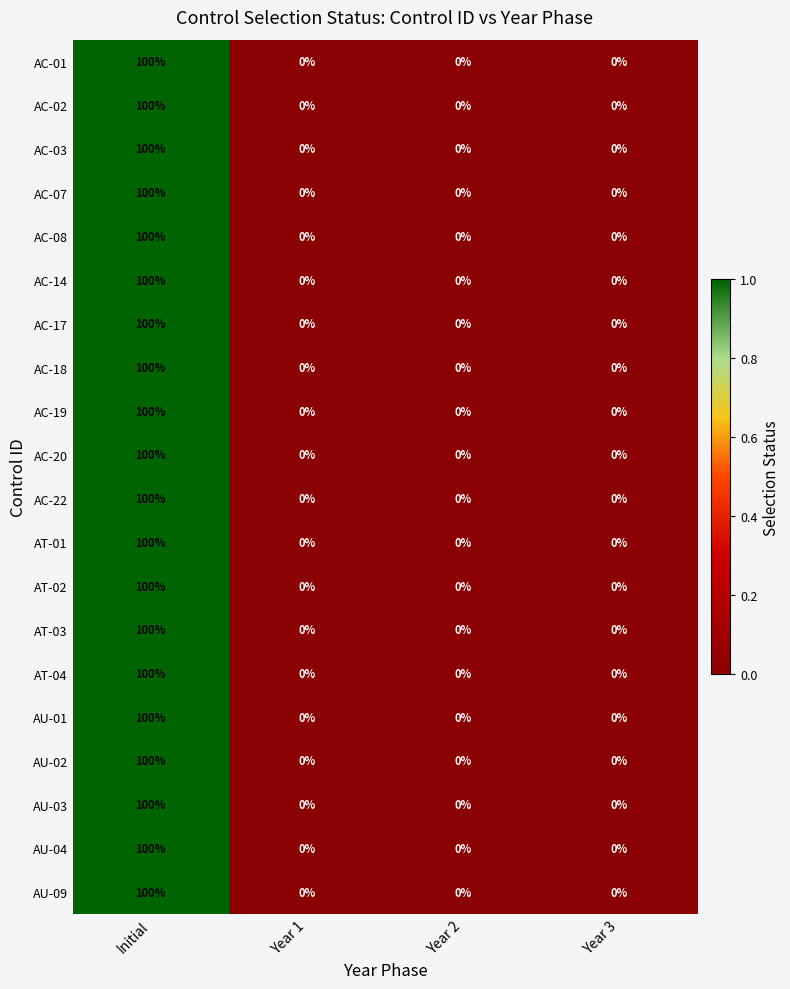

How many AC-02 values are between 0 and 100?

4